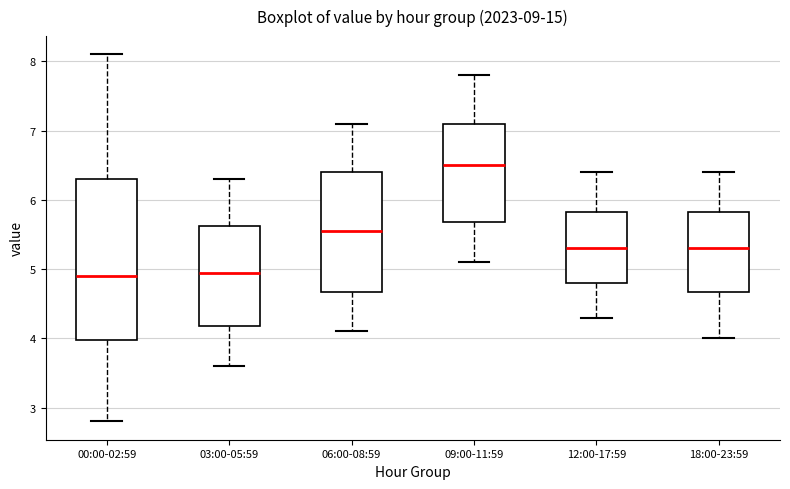

Where is the lower edge of the box for 03:00-05:59 on the y-axis? The values are not printed on the chart, so give them approximately, as read against the axis.

4.2